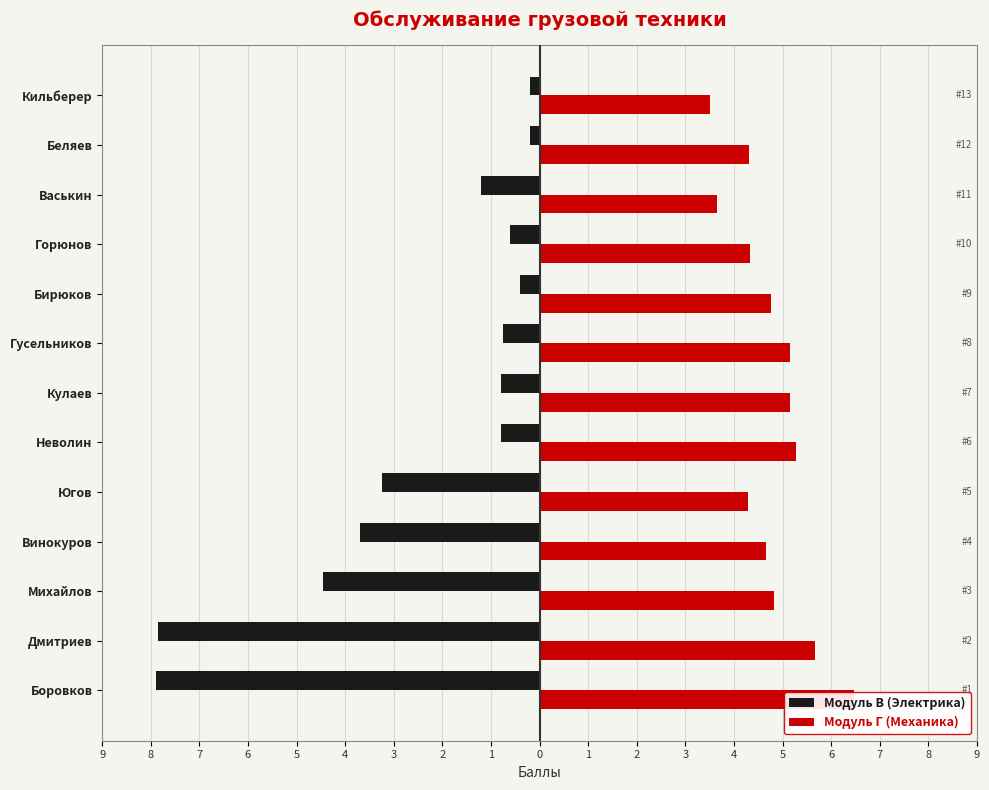

What is the difference between the maximum and second lowest values in the Модуль Г (Механика) series?

2.8